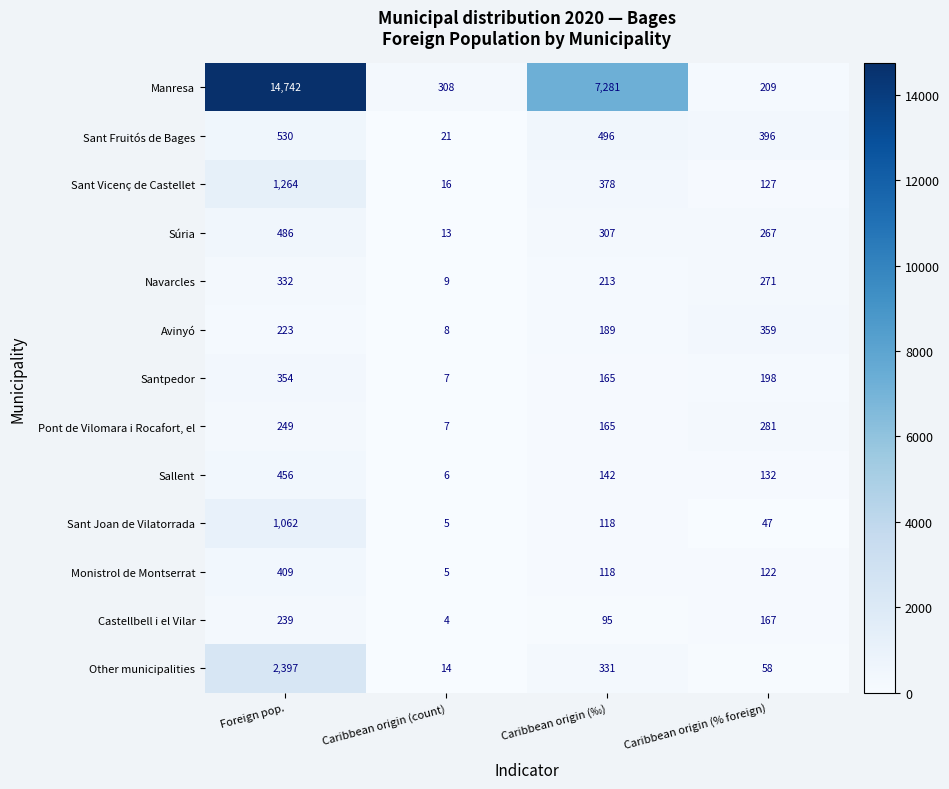

At which category is the sum across all series the highest?

Foreign pop.